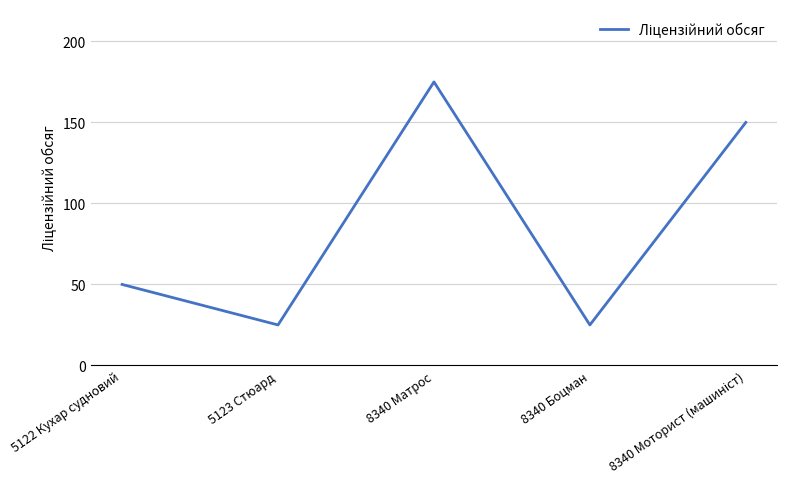

Count the number of data series in this chart.

1